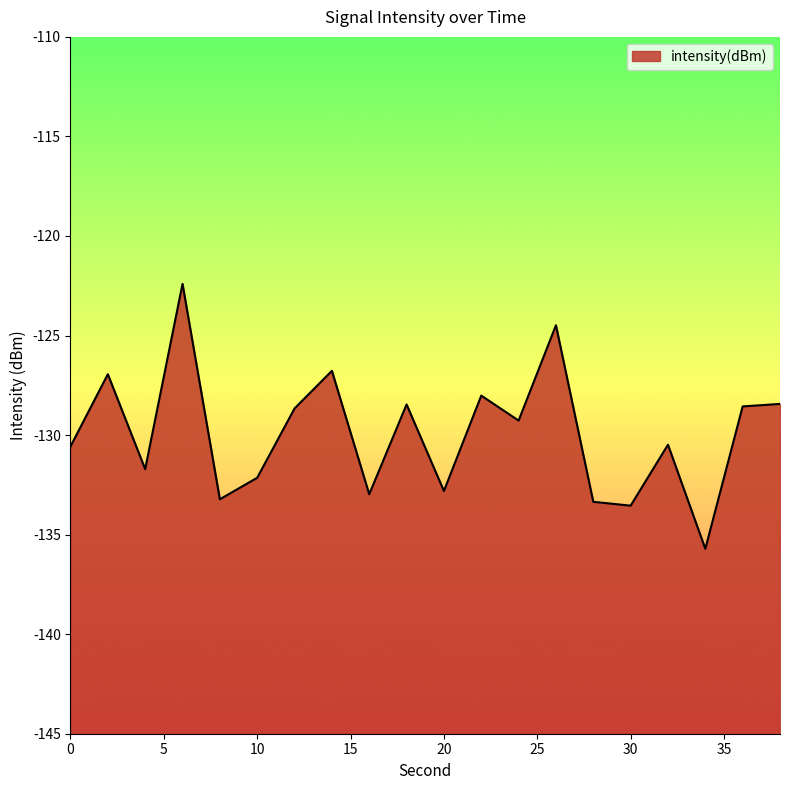

Reading left to right, extract all data points from this chart.

-130.6	-126.9	-131.7	-122.4	-133.2	-132.1	-128.7	-126.8	-133.0	-128.5	-132.8	-128.0	-129.3	-124.5	-133.4	-133.5	-130.5	-135.7	-128.6	-128.4